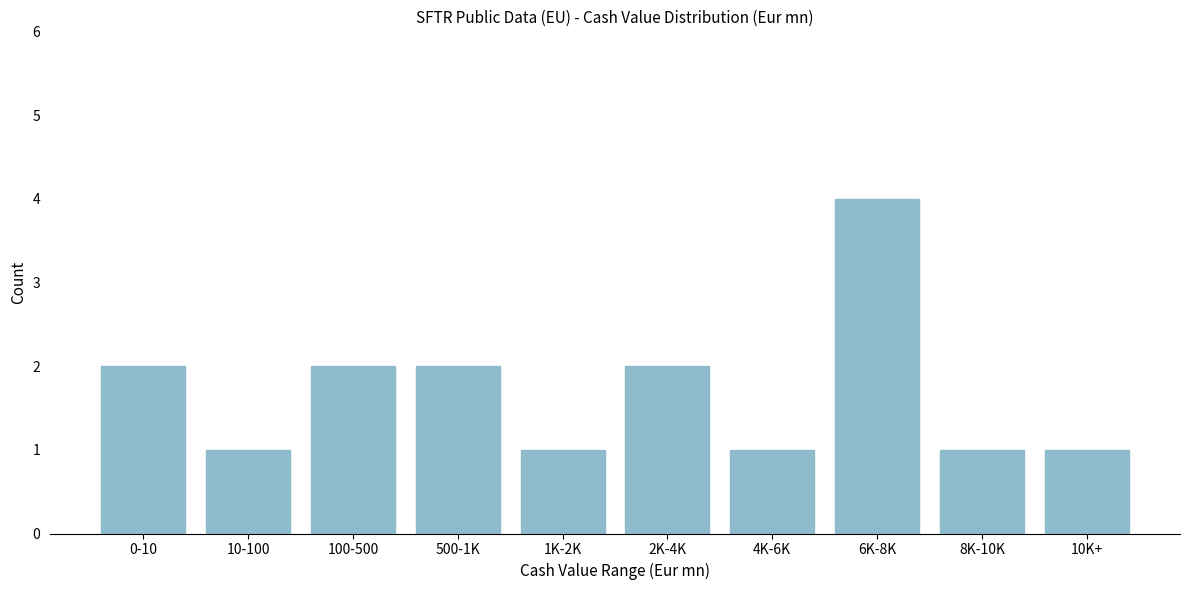

Reading right to left, list all the values displayed in this chart.

1	1	4	1	2	1	2	2	1	2